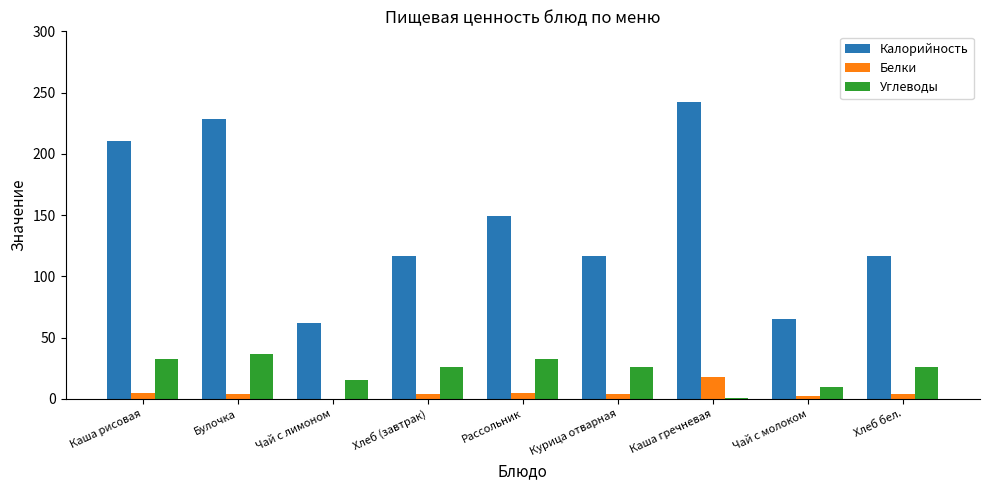

How many values in the Калорийность series exceed 116?

7